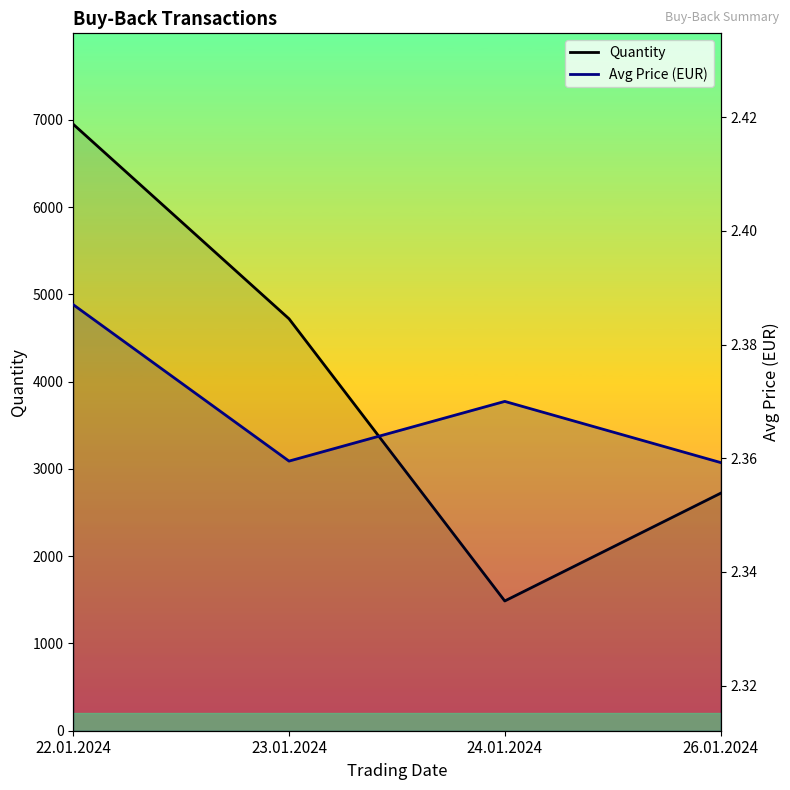

What is the value of the Quantity point at the 3rd from the left?

1487.0